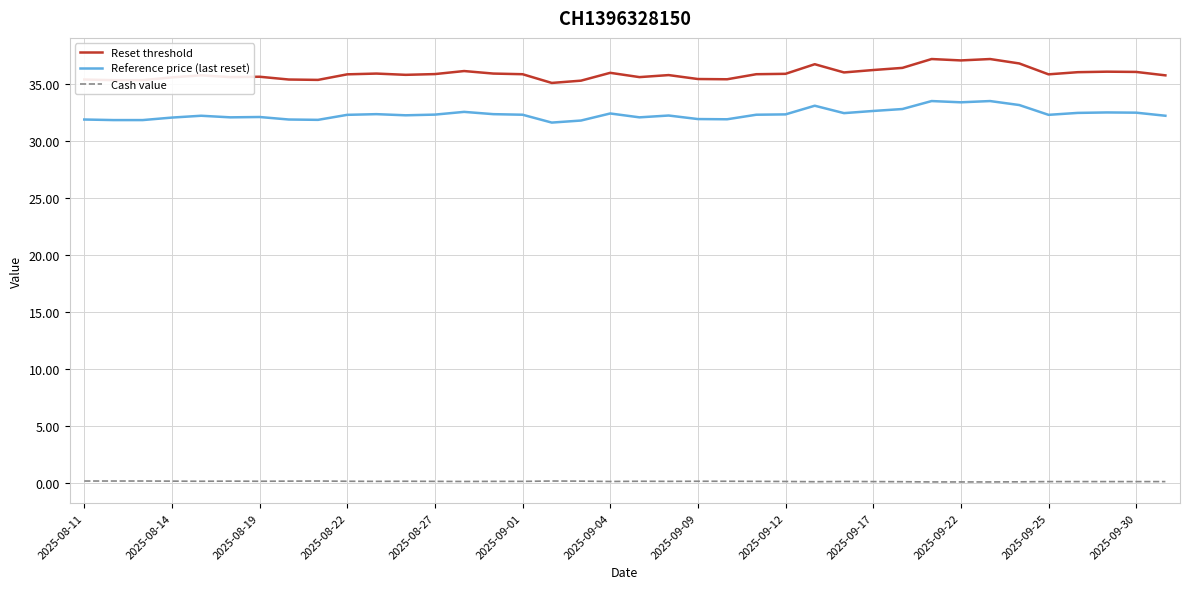

True or false: Cash value and Reference price (last reset) cross at least once.

False